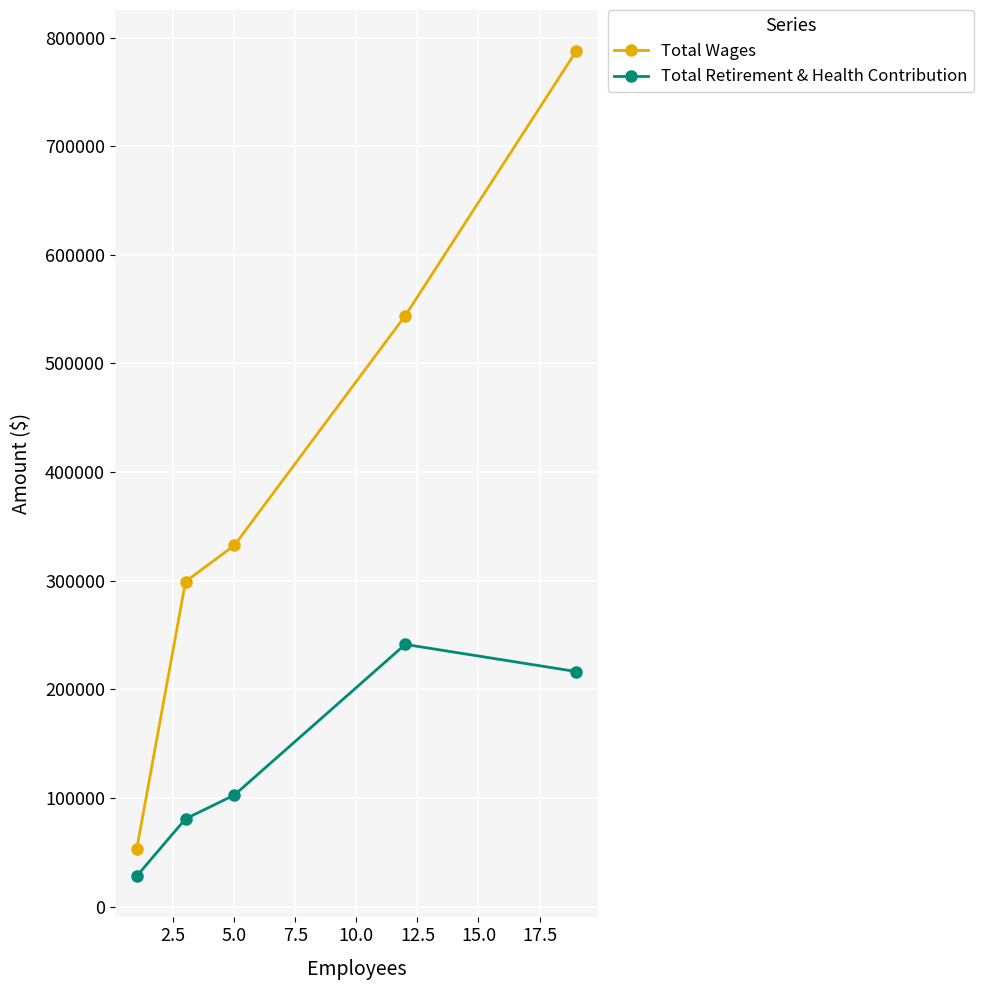

Which series has the largest total across all categories?

Total Wages